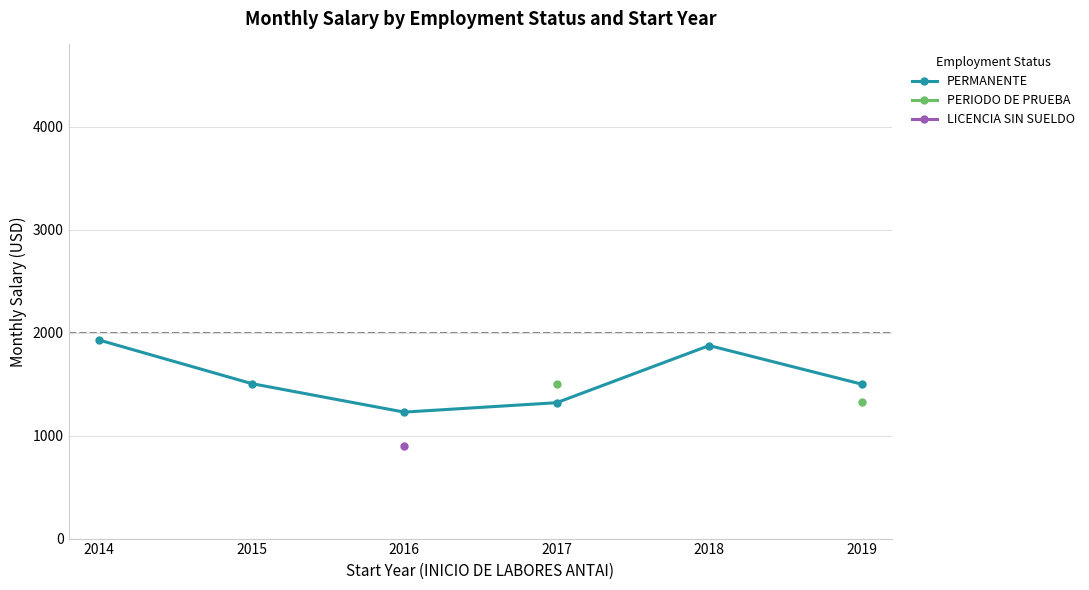

True or false: LICENCIA SIN SUELDO has more than 1 interior local peaks.

False